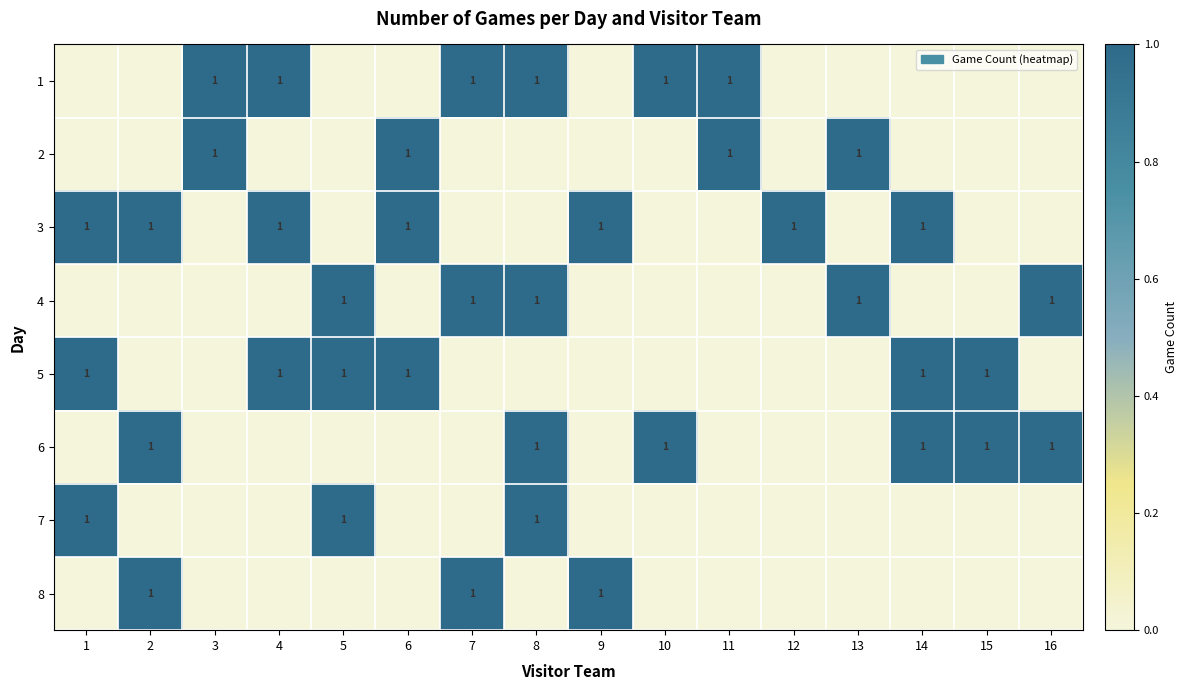

At which label does 2 reach its minimum?

1